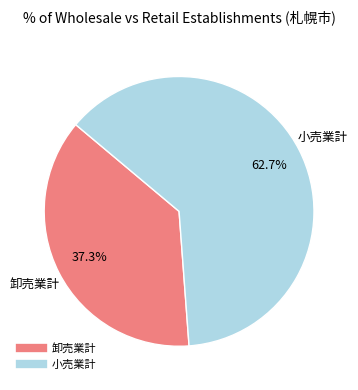

Count the number of slices in the pie.

2